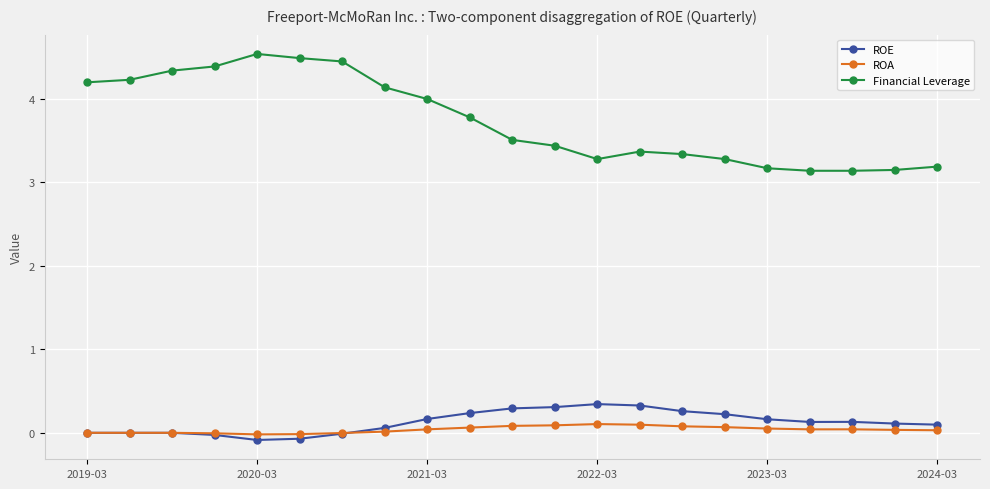

List the series in order of their peak value, highest first.

Financial Leverage, ROE, ROA